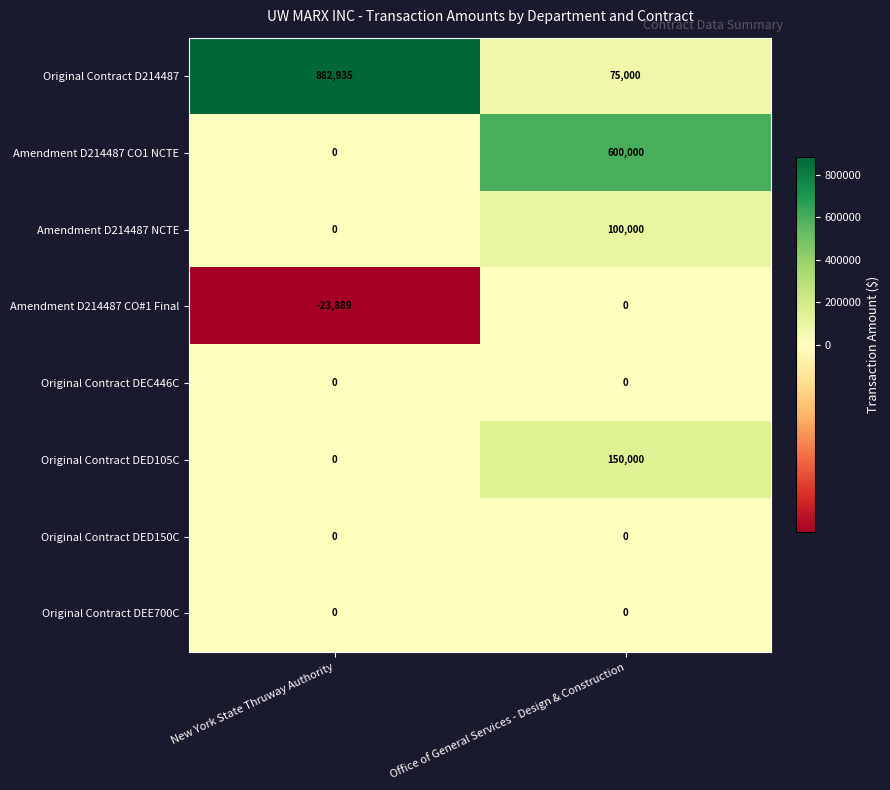

True or false: Amendment D214487 CO#1 Final has a value of 13637 at Office of General Services - Design & Construction.

False